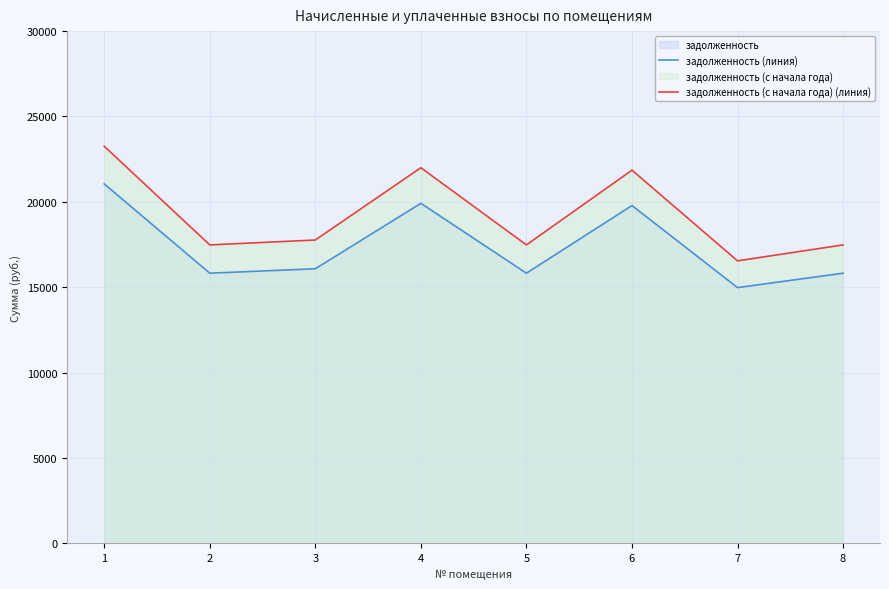

Reading left to right, what are all the values shown in this chart?

задолженность (линия): 1=21049.7	2=15819.7	3=16079.6	4=19912.7	5=15819.7	6=19782.7	7=14975.2	8=15819.7
задолженность (с начала года) (линия): 1=23254.2	2=17476.5	3=17763.7	4=21998.1	5=17476.5	6=21854.5	7=16543.5	8=17476.5